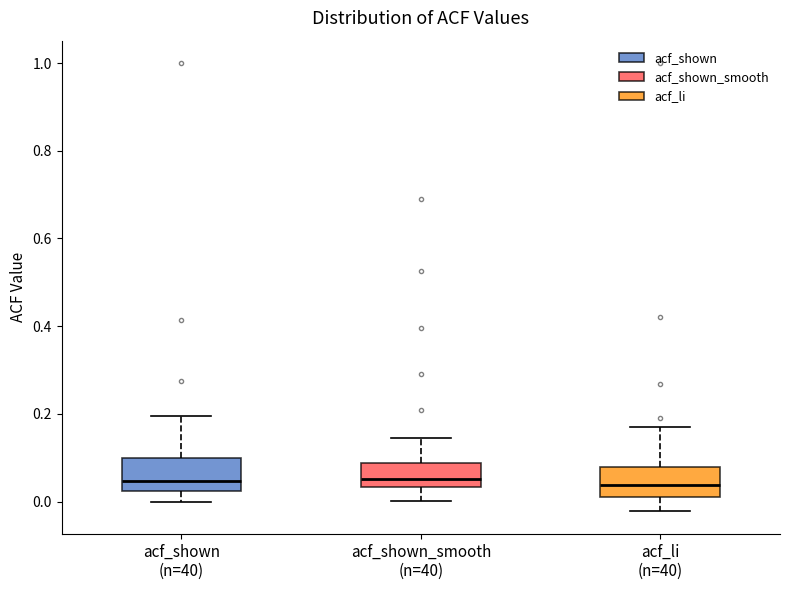

Where is the upper edge of the box for acf_shown (n=40) on the y-axis? The values are not printed on the chart, so give them approximately, as read against the axis.

0.10